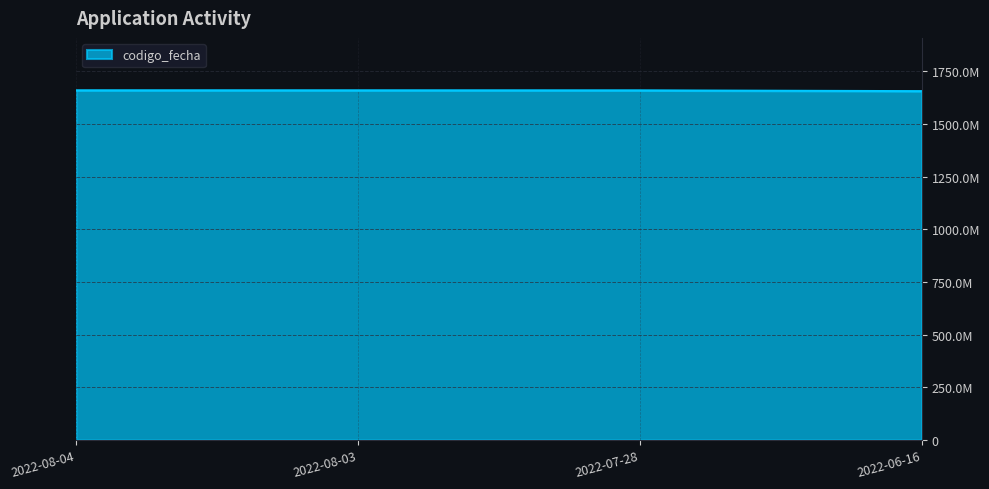

Is it true that the value at 2022-08-03 is 1659527302?

True